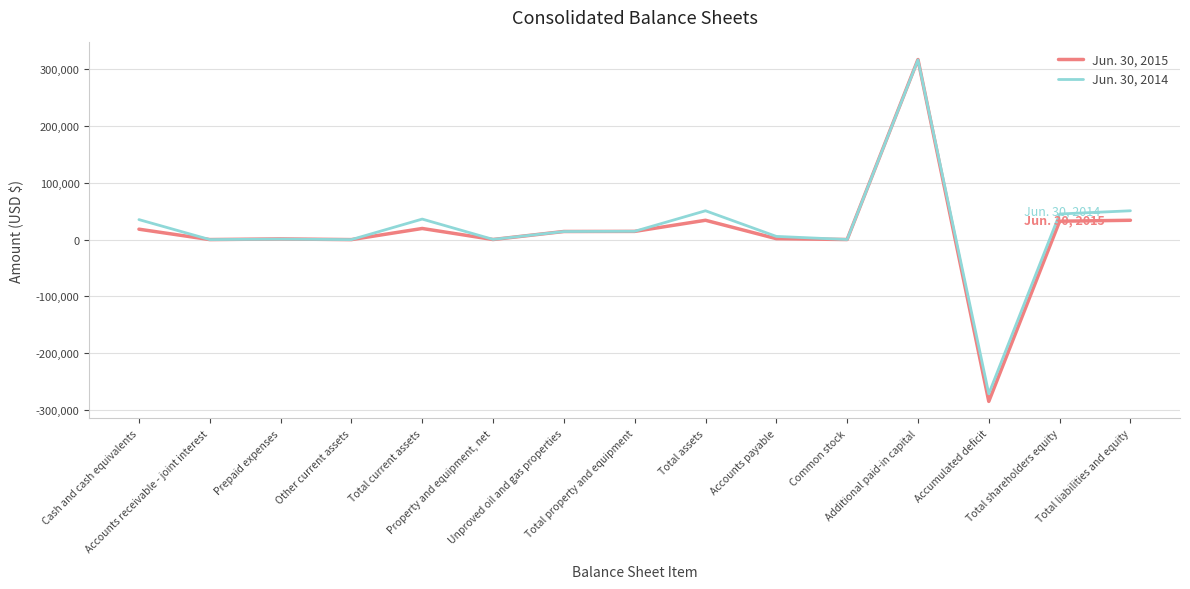

What is the minimum value shown in the chart?

-285145